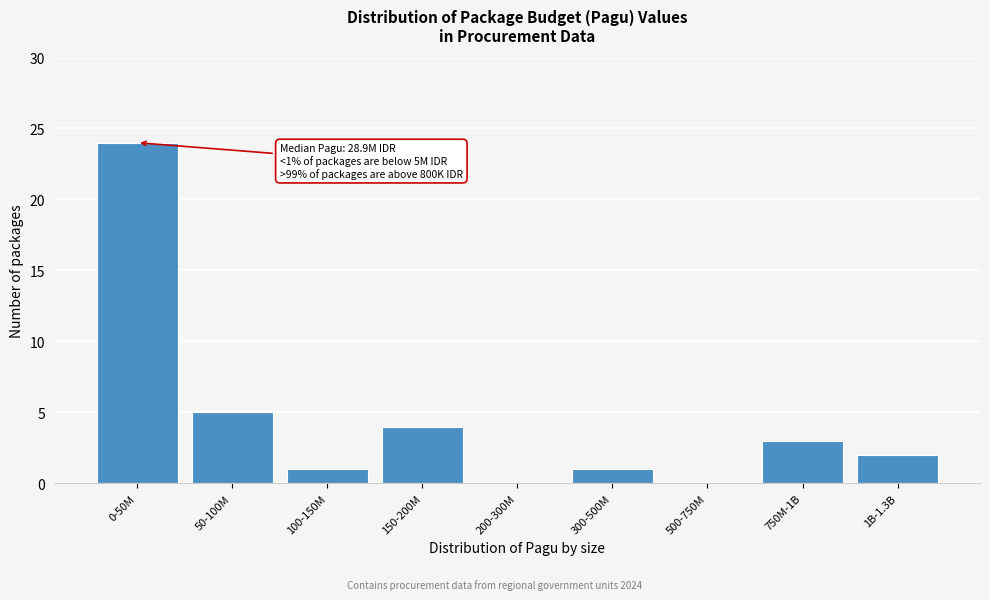

Reading left to right, extract all data points from this chart.

0-50M=24	50-100M=5	100-150M=1	150-200M=4	200-300M=0	300-500M=1	500-750M=0	750M-1B=3	1B-1.3B=2